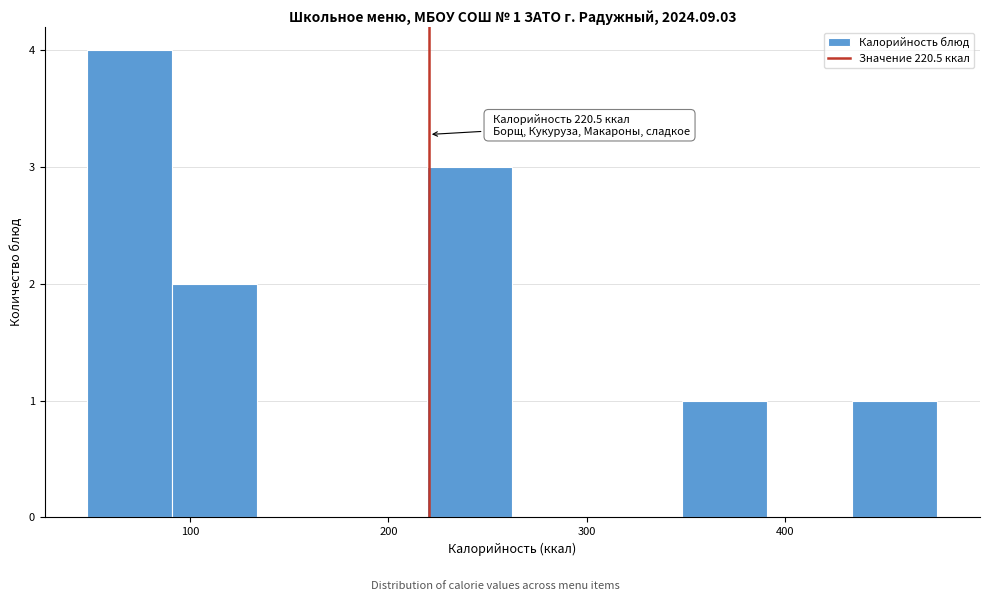

Over which range of the x-axis is the bar tallest?

50 to 90